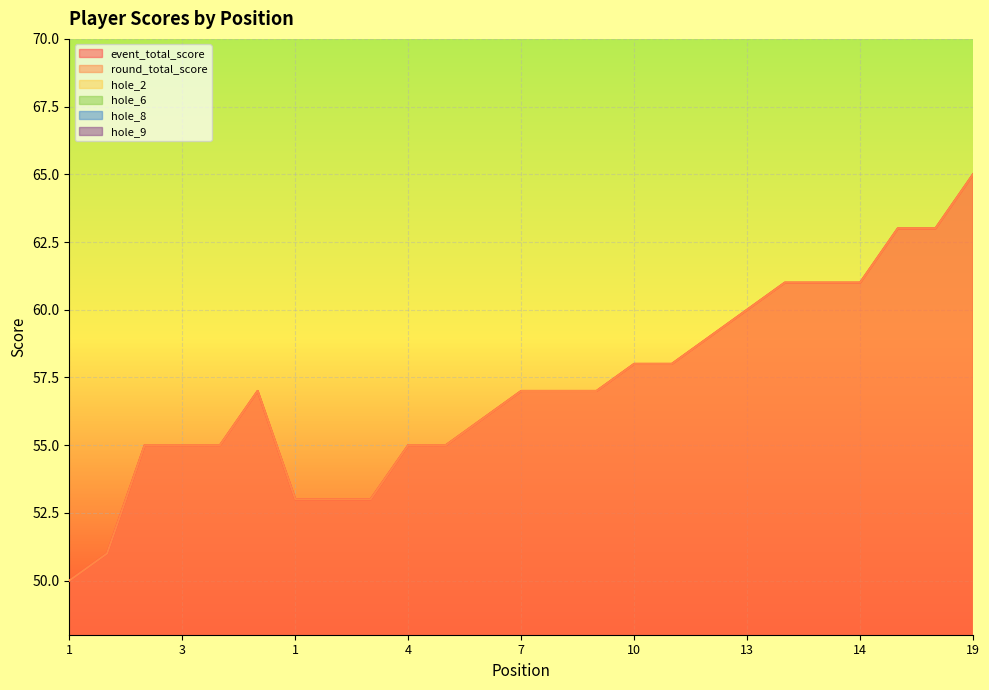

How many lines are shown in the chart?

6